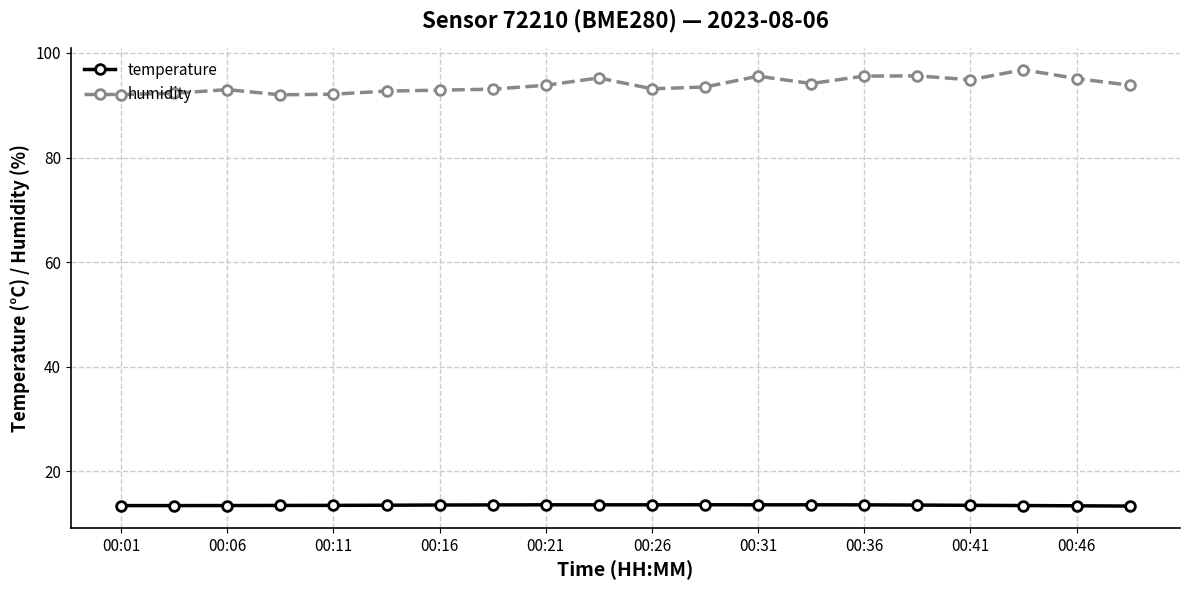

Which series has the largest total across all categories?

humidity